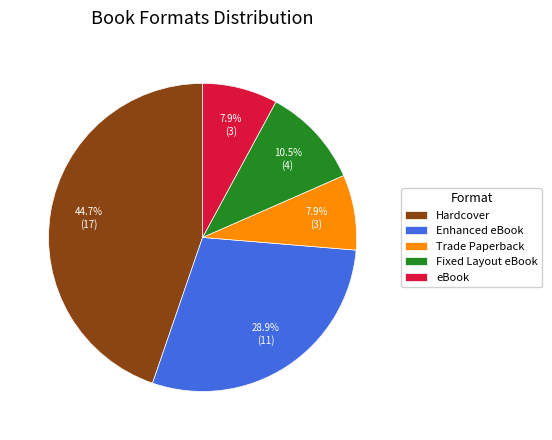

To the nearest percent, what is the average slice percentage?

20%